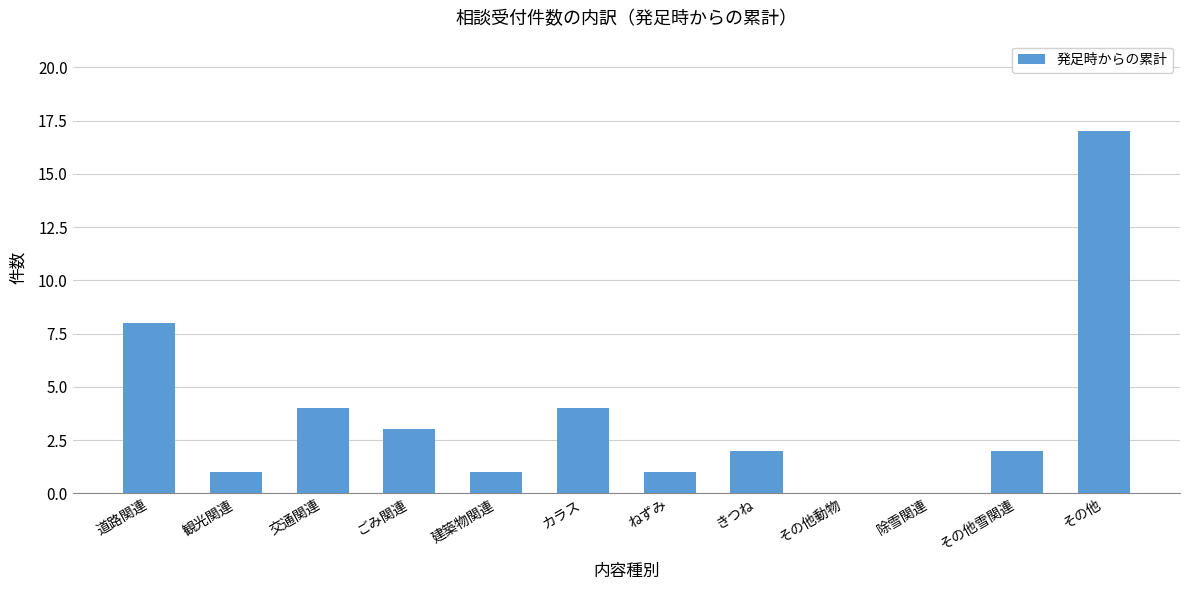

What is the sum of all values?

43